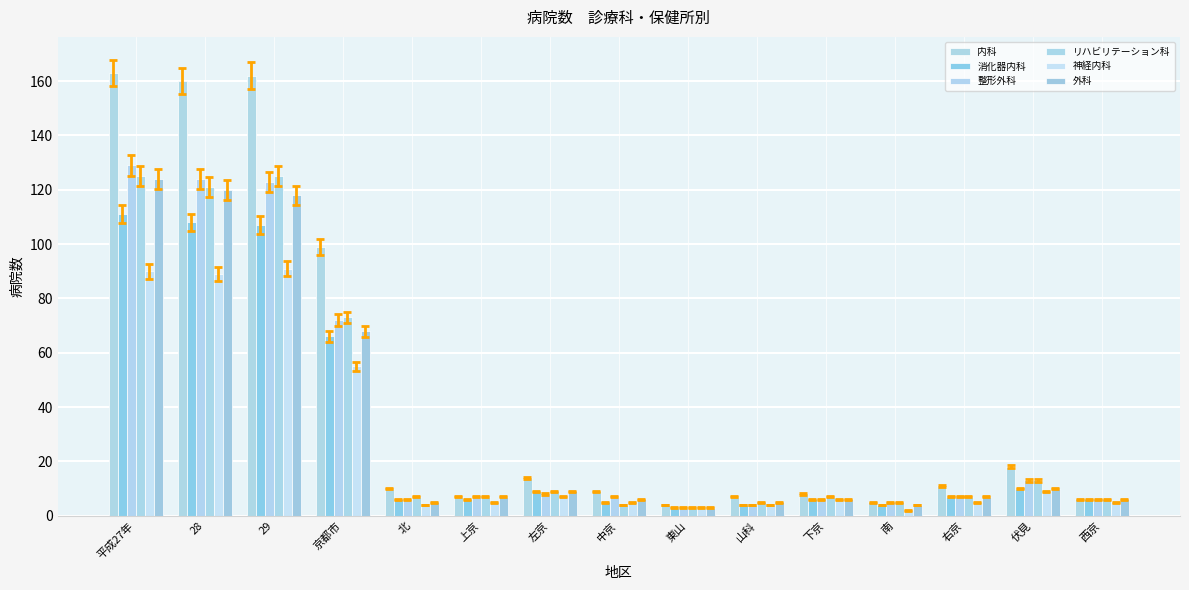

What is the maximum value shown in the chart?

163